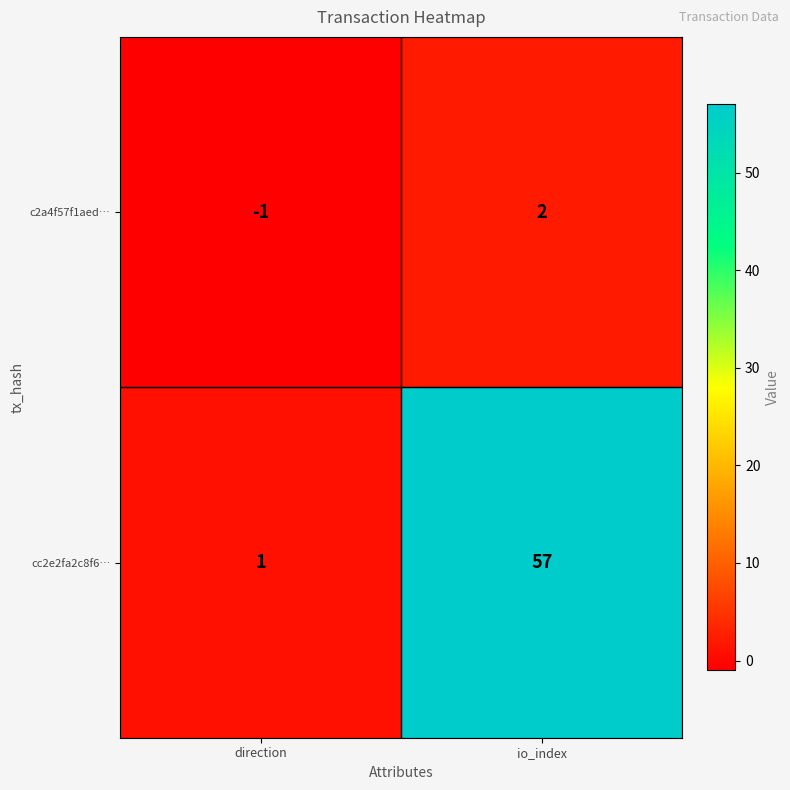

What is the highest value of the cc2e2fa2c8f6… series?

57